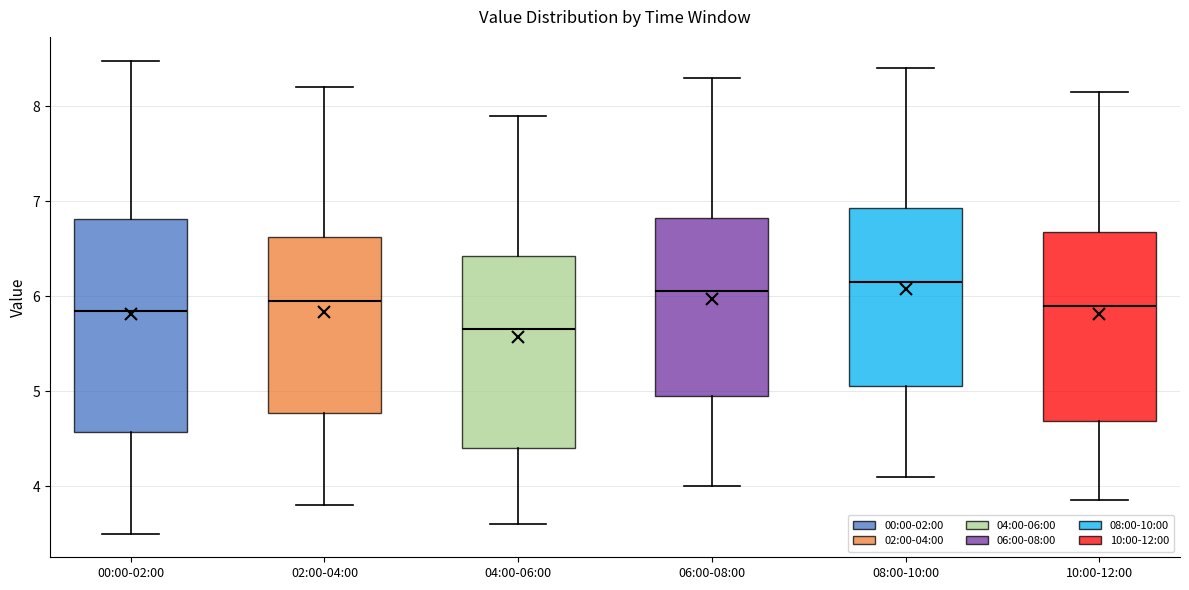

Reading left to right, read every box against the y-axis: the position of its median line, the range the box covers, and the ends of its whiskers. The values are not printed on the chart, so give them approximately, as read against the axis.

00:00-02:00: median 5.8, box 4.6 to 6.8, whiskers 3.5 to 8.5
02:00-04:00: median 6.0, box 4.8 to 6.6, whiskers 3.8 to 8.2
04:00-06:00: median 5.7, box 4.4 to 6.4, whiskers 3.6 to 7.9
06:00-08:00: median 6.1, box 5.0 to 6.8, whiskers 4.0 to 8.3
08:00-10:00: median 6.2, box 5.1 to 6.9, whiskers 4.1 to 8.4
10:00-12:00: median 5.9, box 4.7 to 6.7, whiskers 3.9 to 8.2